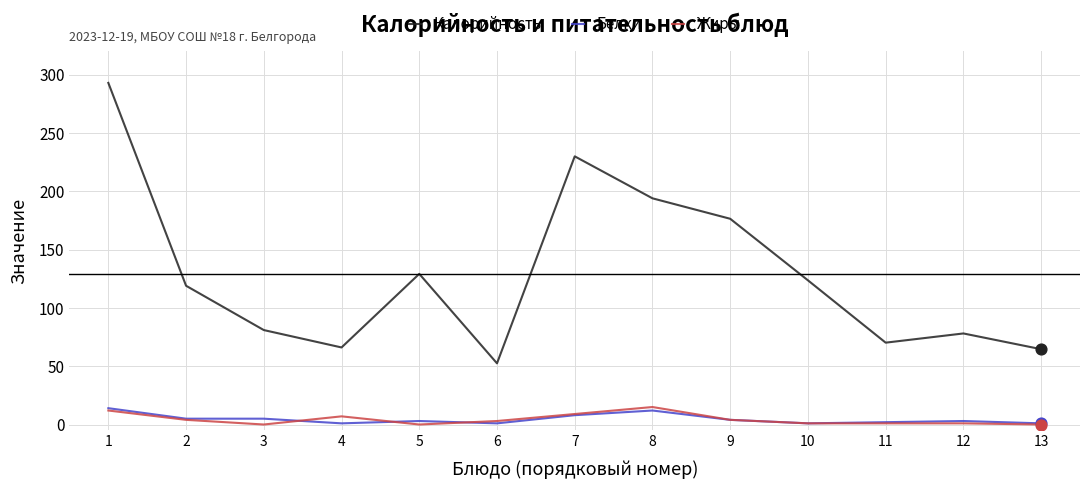

What are all the series names shown in the legend?

Калорийность, Белки, Жиры